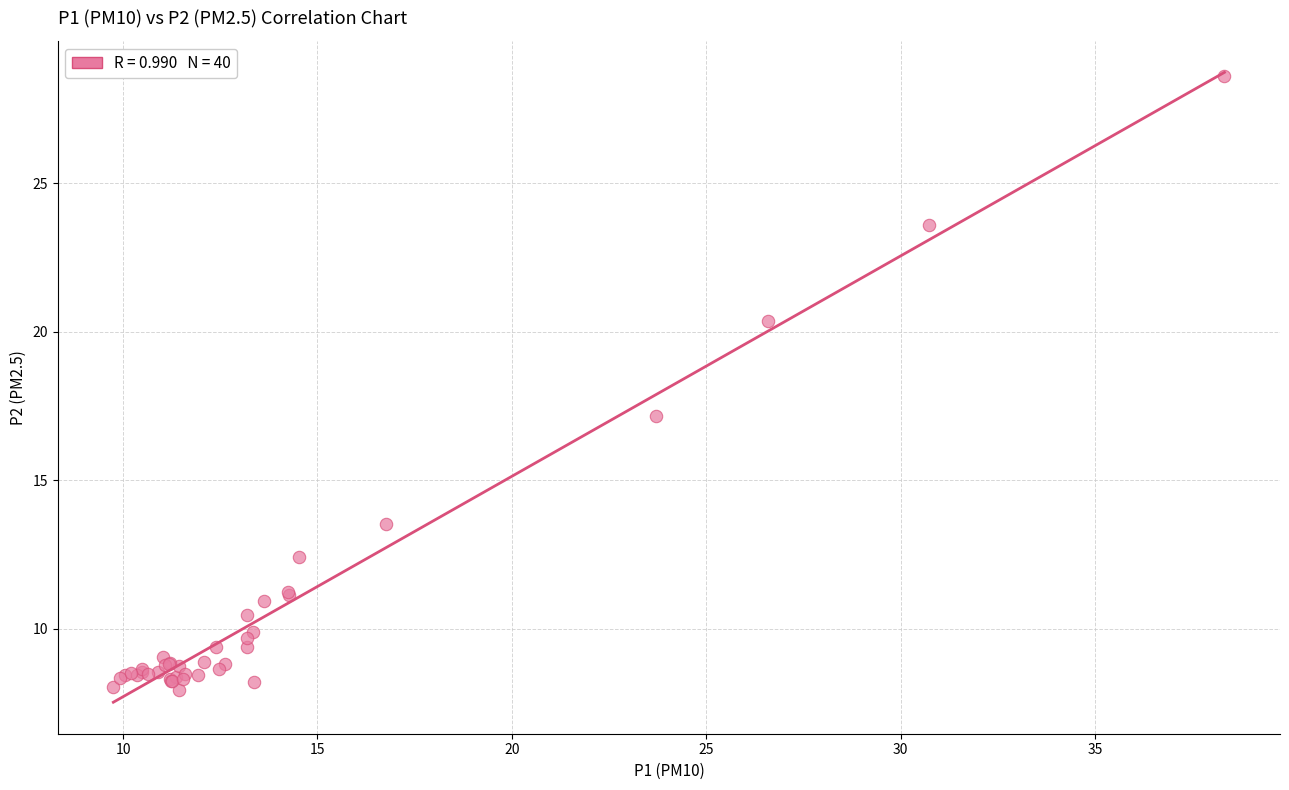

What Y value in the scatter plot is closest to 18?

17.2